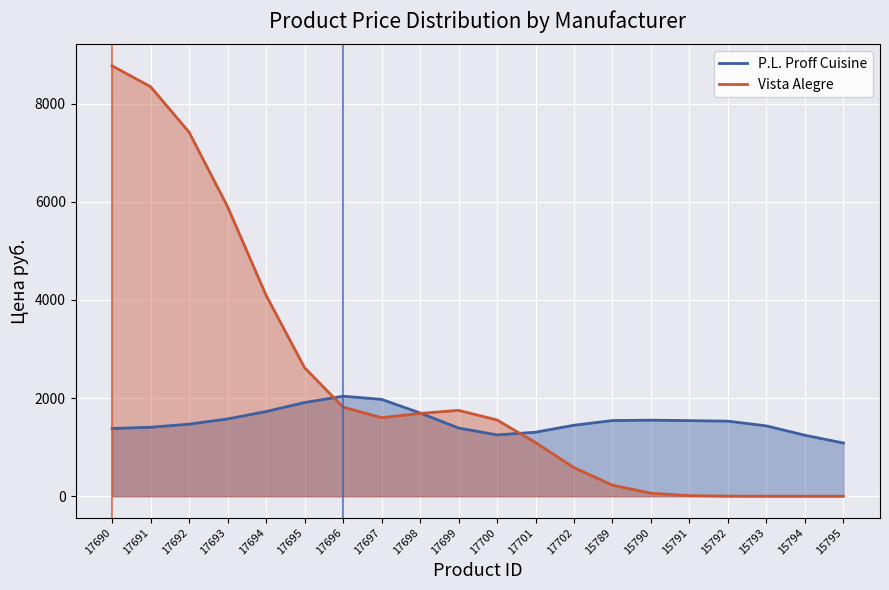

What position from the right is 17693?

17